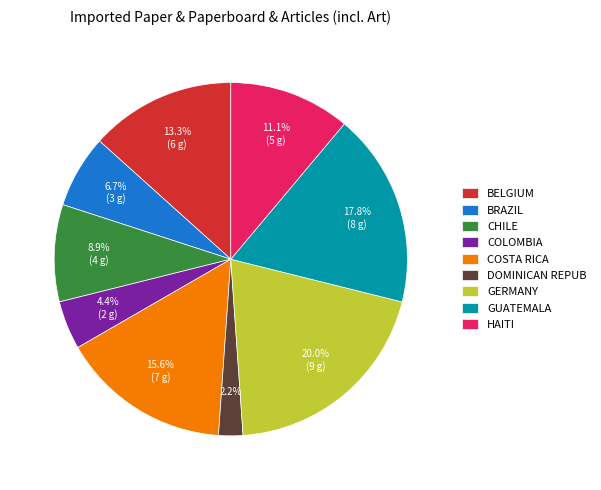

How many slices are in this pie chart?

9